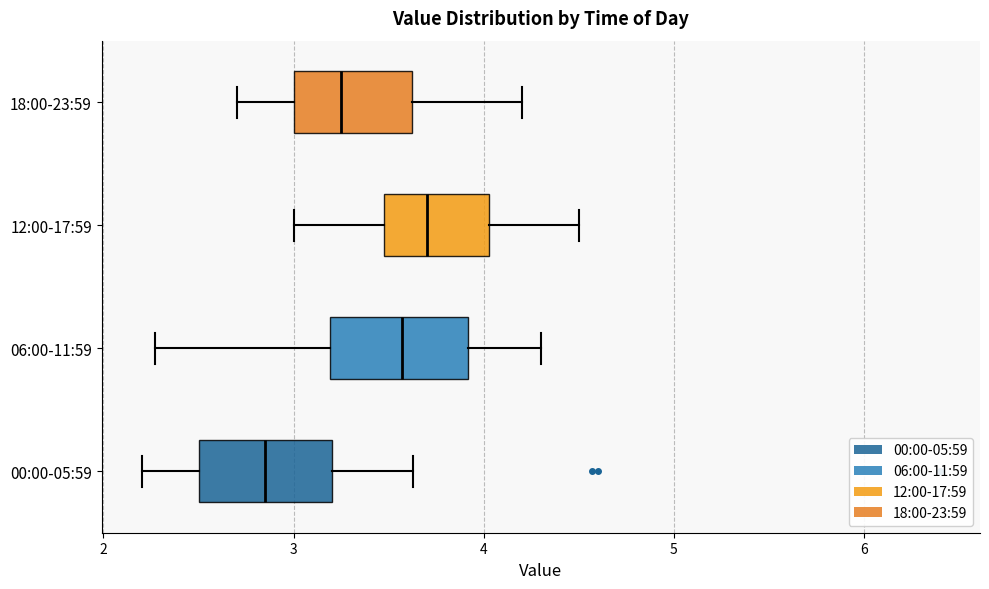

Where does the median line of the box for 06:00-11:59 sit on the x-axis? The values are not printed on the chart, so give them approximately, as read against the axis.

3.6